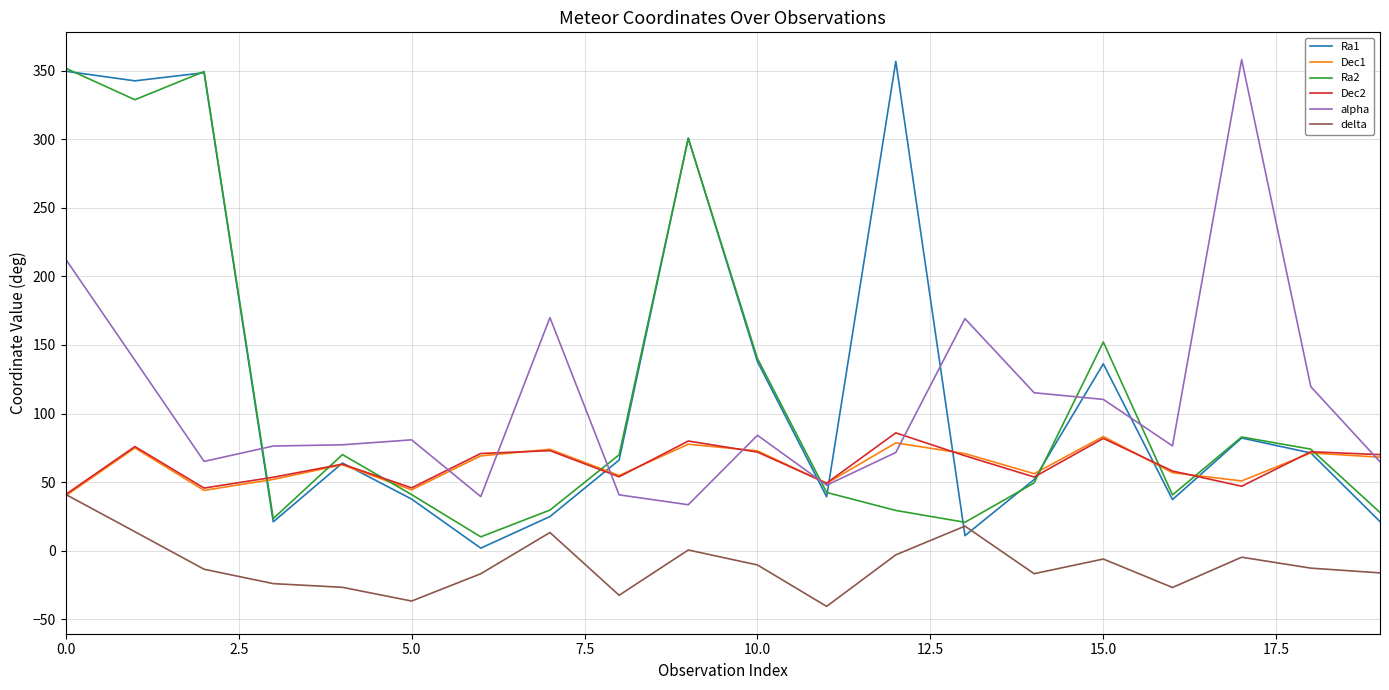

True or false: alpha and delta cross at least once.

False